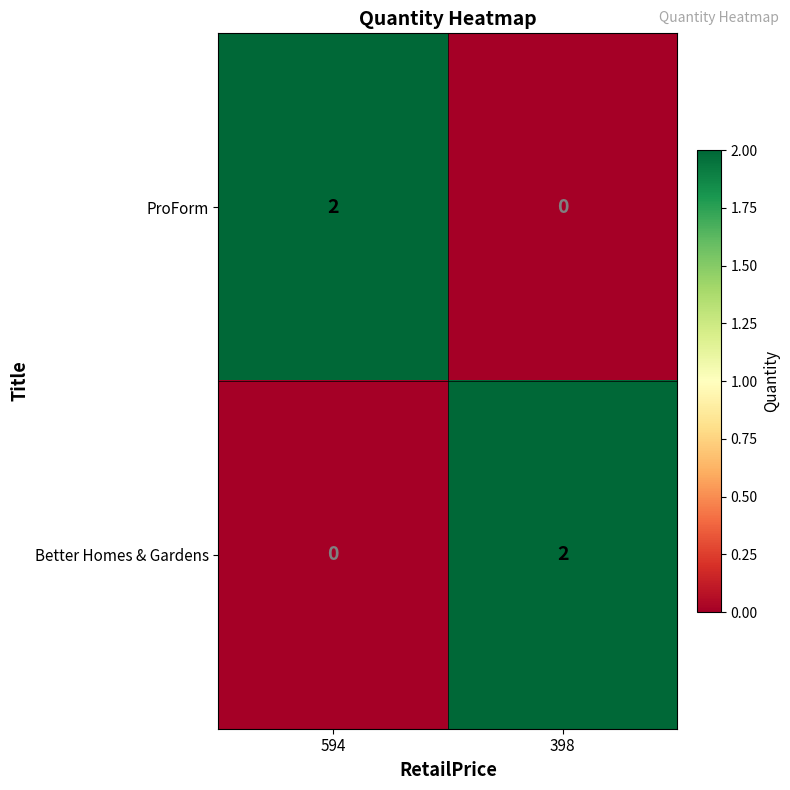

Rank the series at 398 from lowest to highest value.

ProForm, Better Homes & Gardens